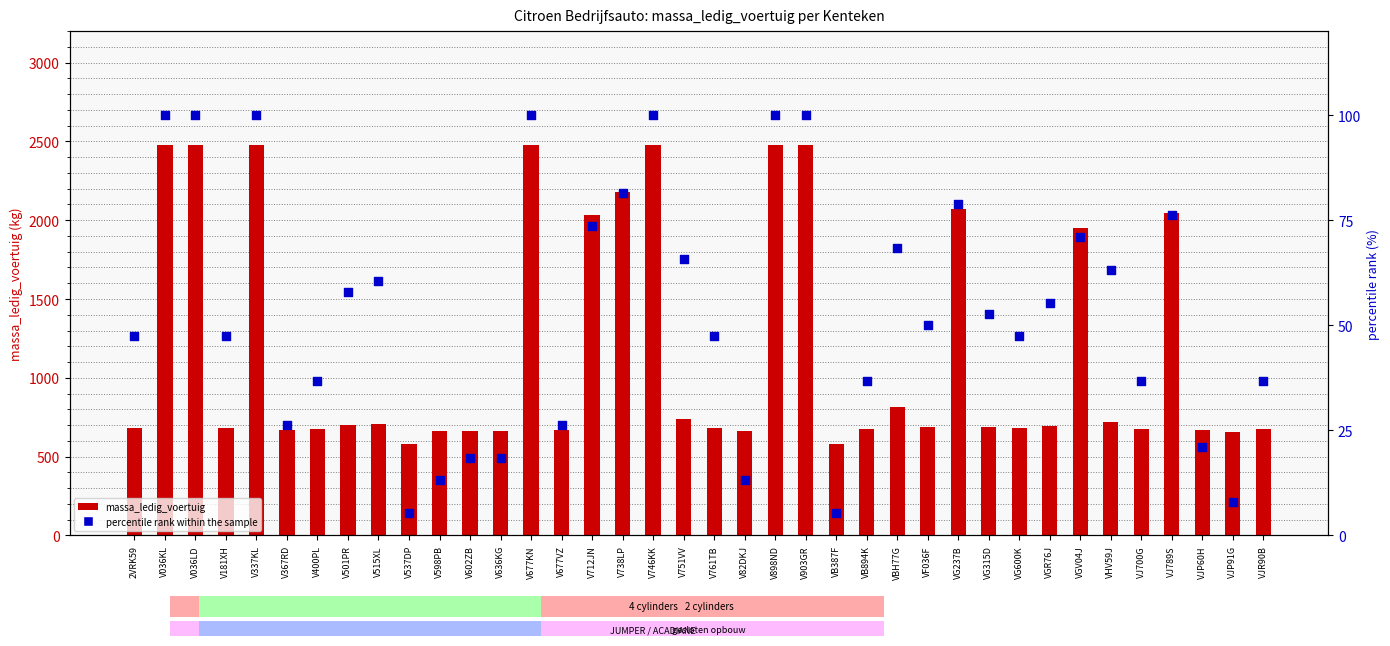

At how many categories does at least one series exceed 1843?

12